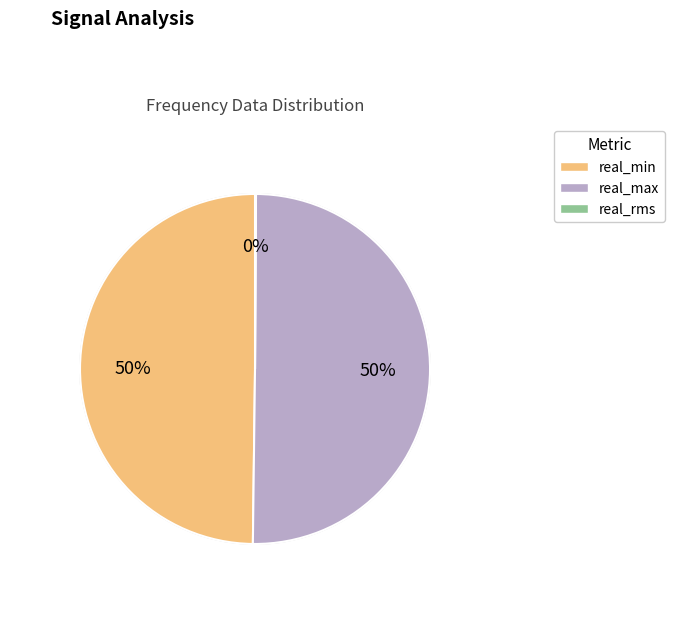

To the nearest percent, what percentage of the pie is real_max?

50%